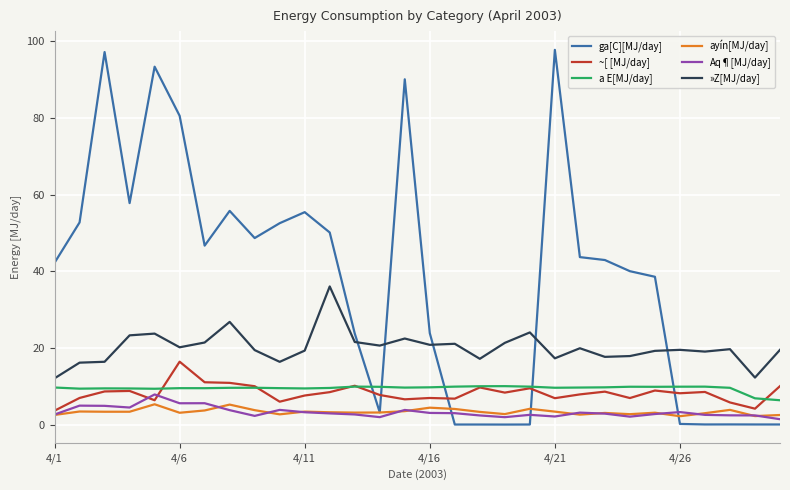

Which series has the largest total across all categories?

ga[C][MJ/day]